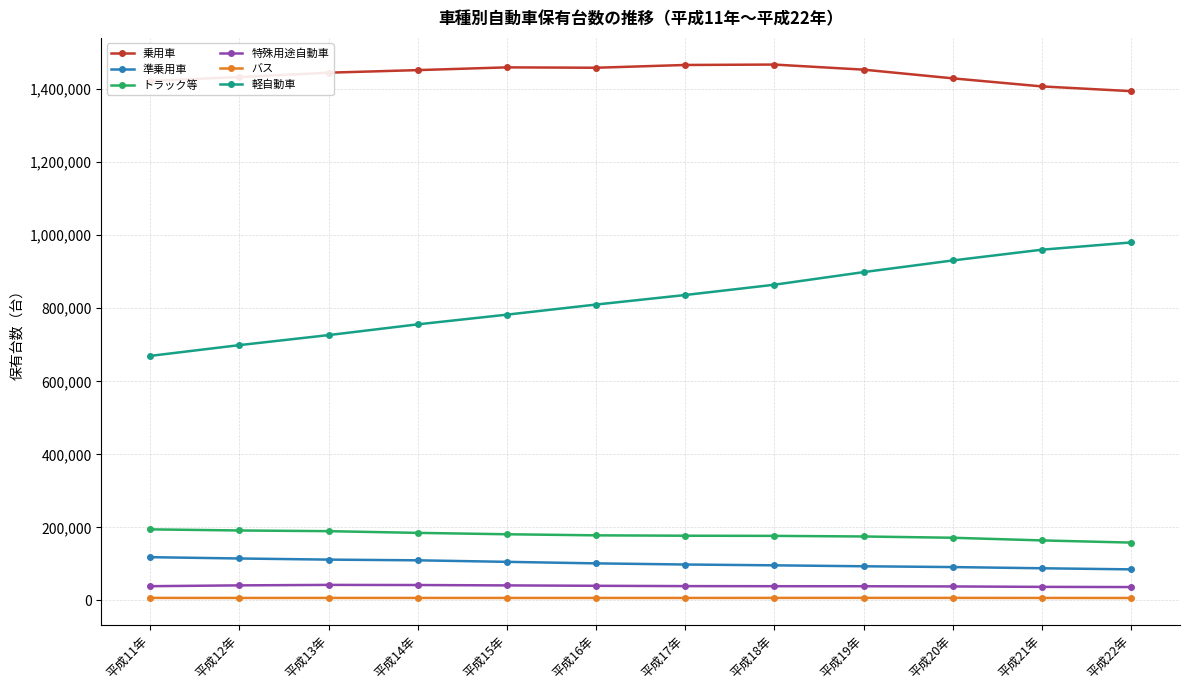

At how many categories does at least one series exceed 408744?

12